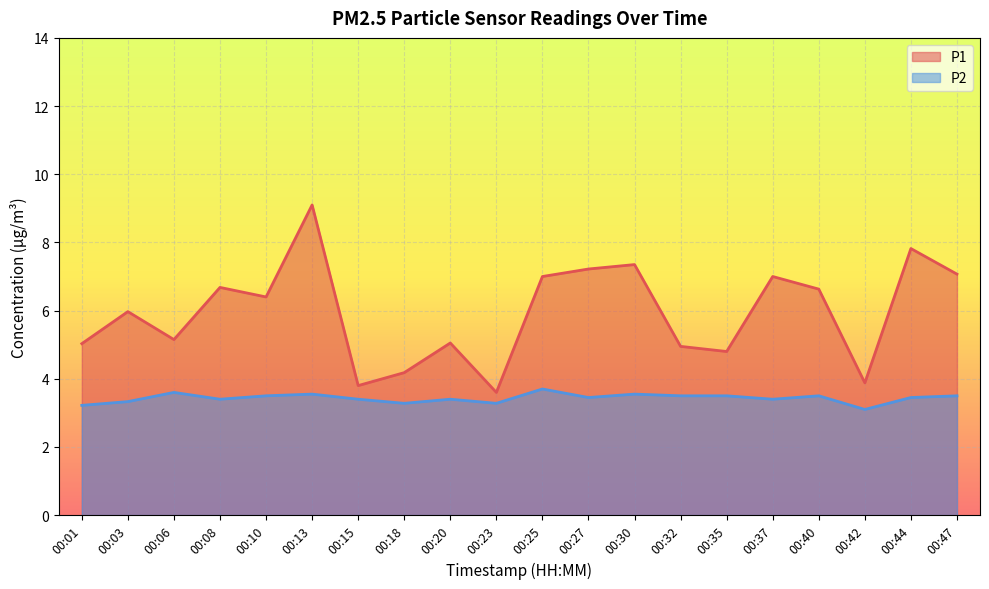

Where is the first local minimum for P2?

00:08